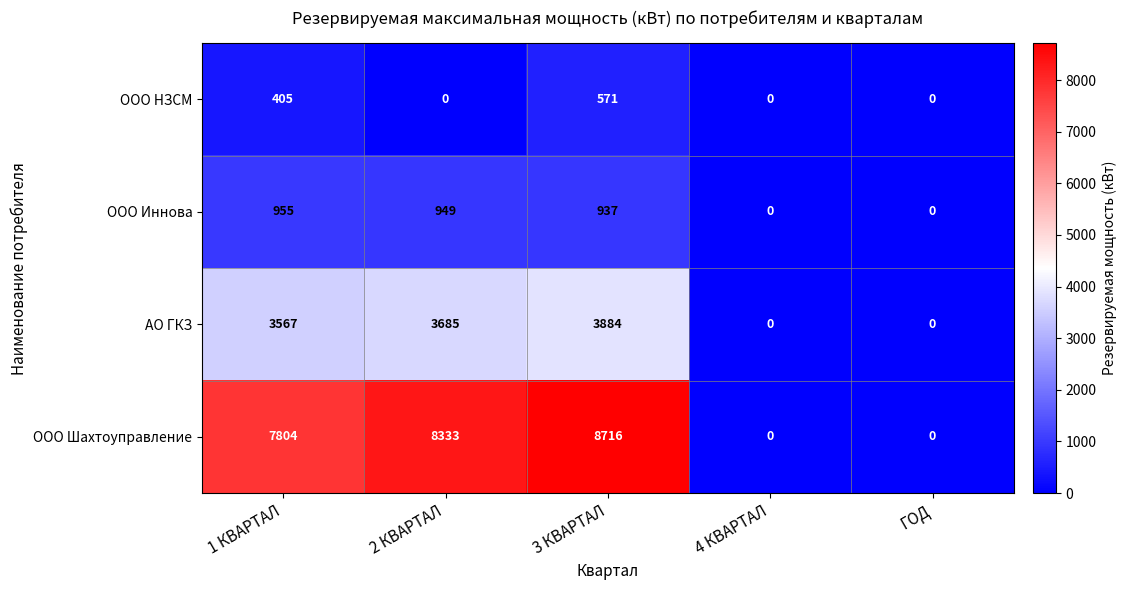

How many data points does each series have?

5